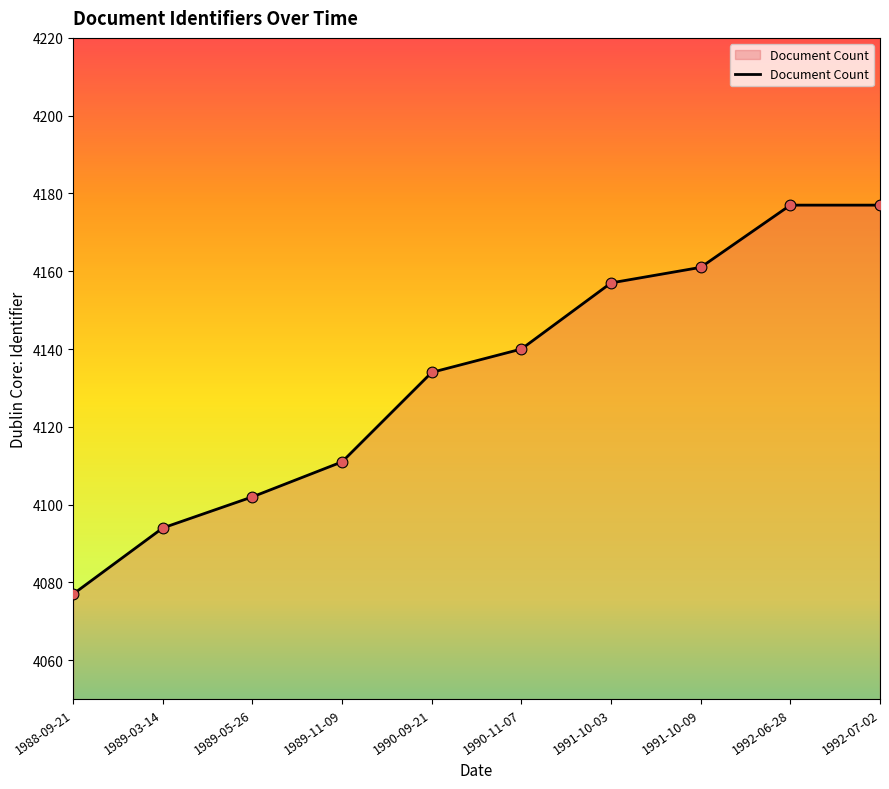

What is the change in value from 1988-09-21 to 1991-10-09?

+84